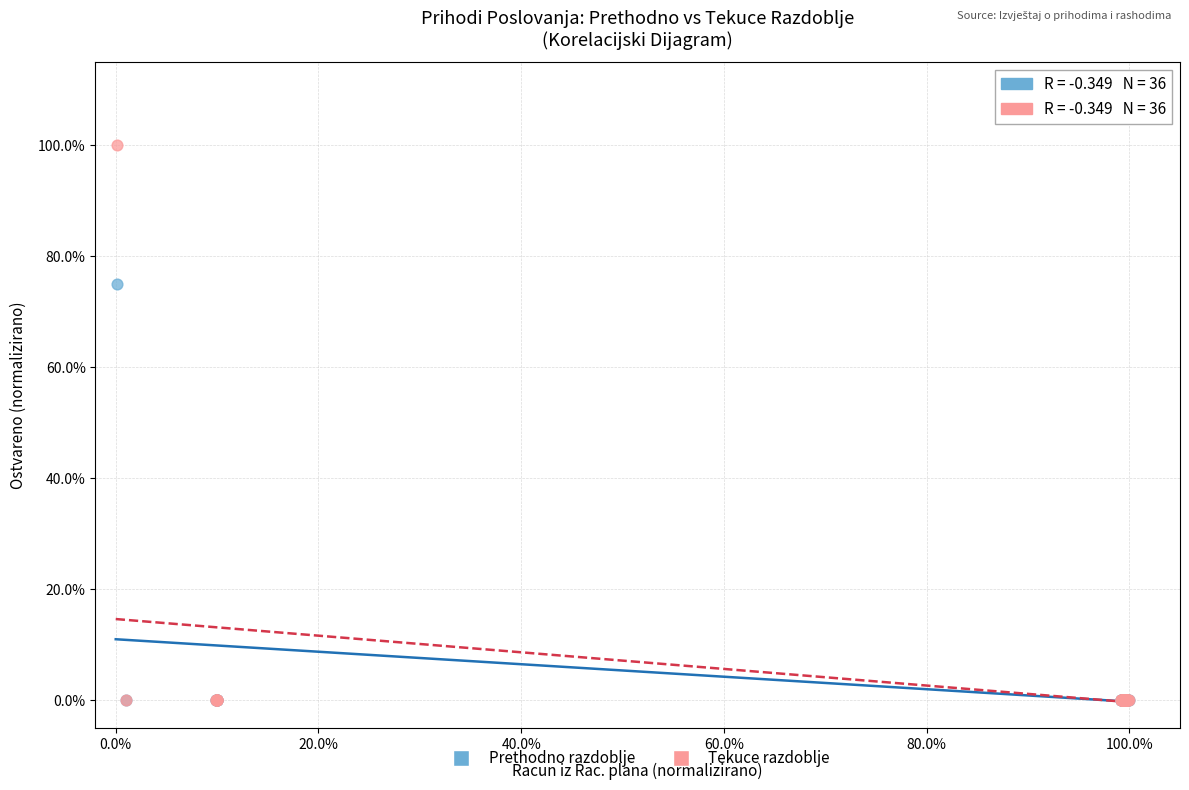

What are all the series names shown in the legend?

Prethodno razdoblje, Tekuce razdoblje